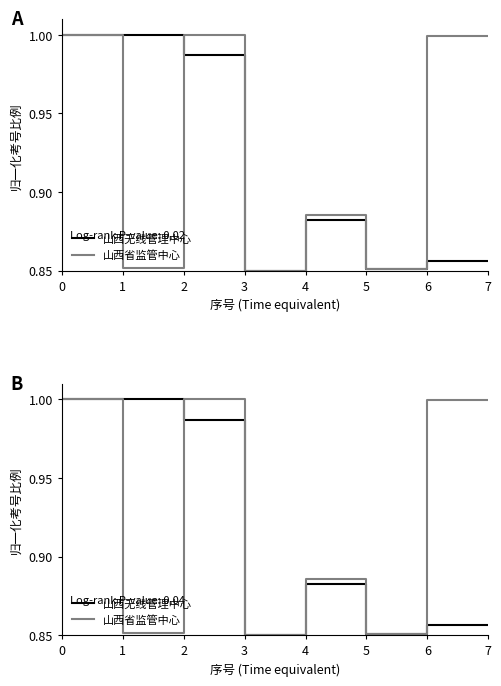

At 5, list the series in order from largest to smallest.

山西省监管中心, 山西无线管理中心